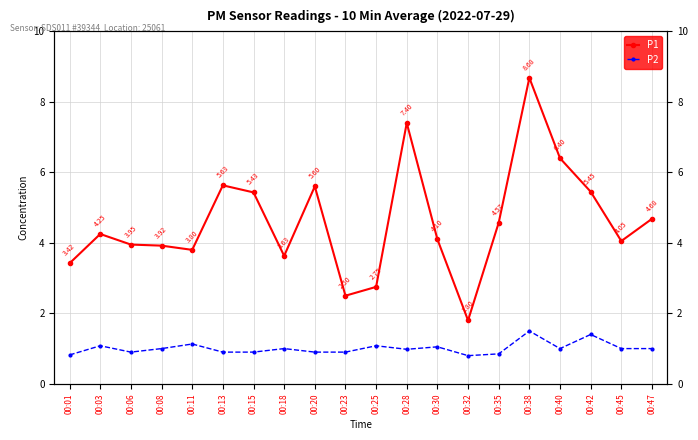

What are all the series names shown in the legend?

P1, P2